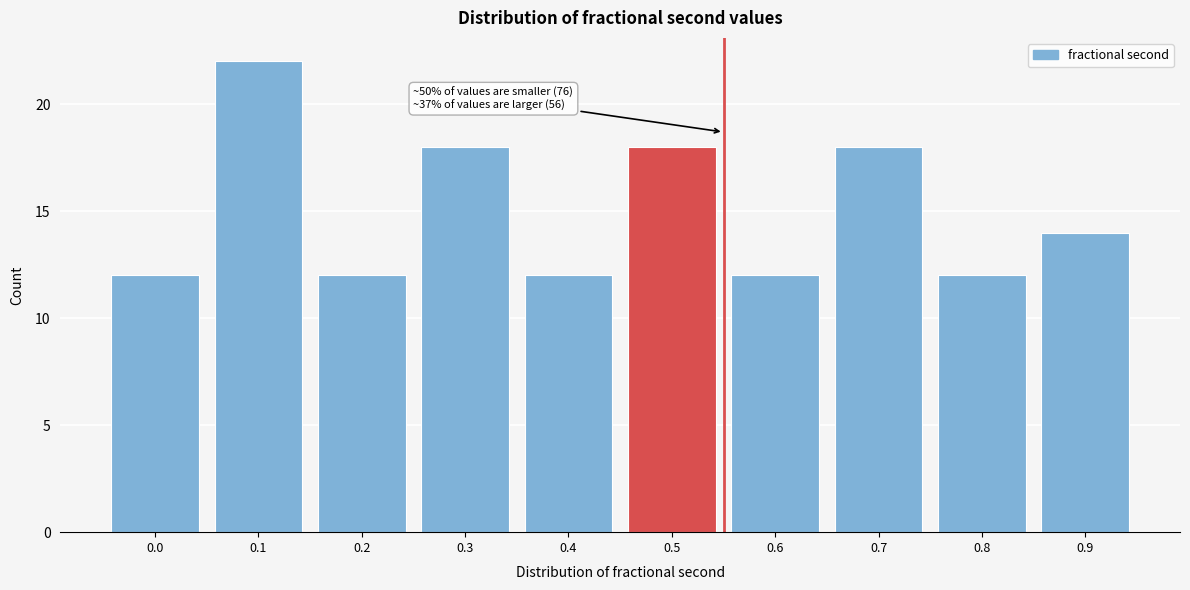

Reading left to right, transcribe all the data shown in this chart.

0.0=12	0.1=22	0.2=12	0.3=18	0.4=12	0.5=18	0.6=12	0.7=18	0.8=12	0.9=14